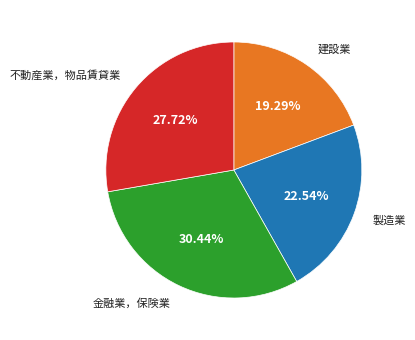

Is there a majority slice in this chart?

No